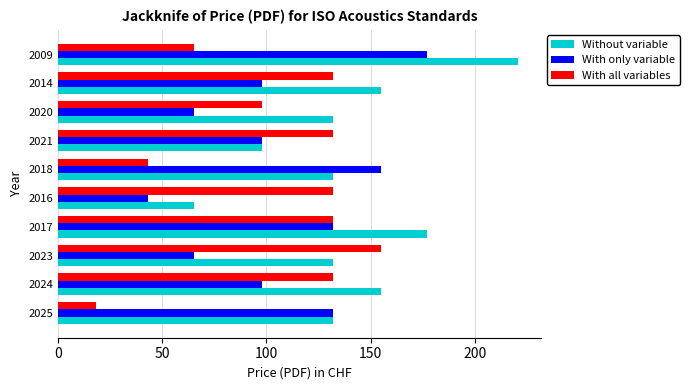

Rank the series by their maximum value, from highest to lowest.

Without variable, With only variable, With all variables